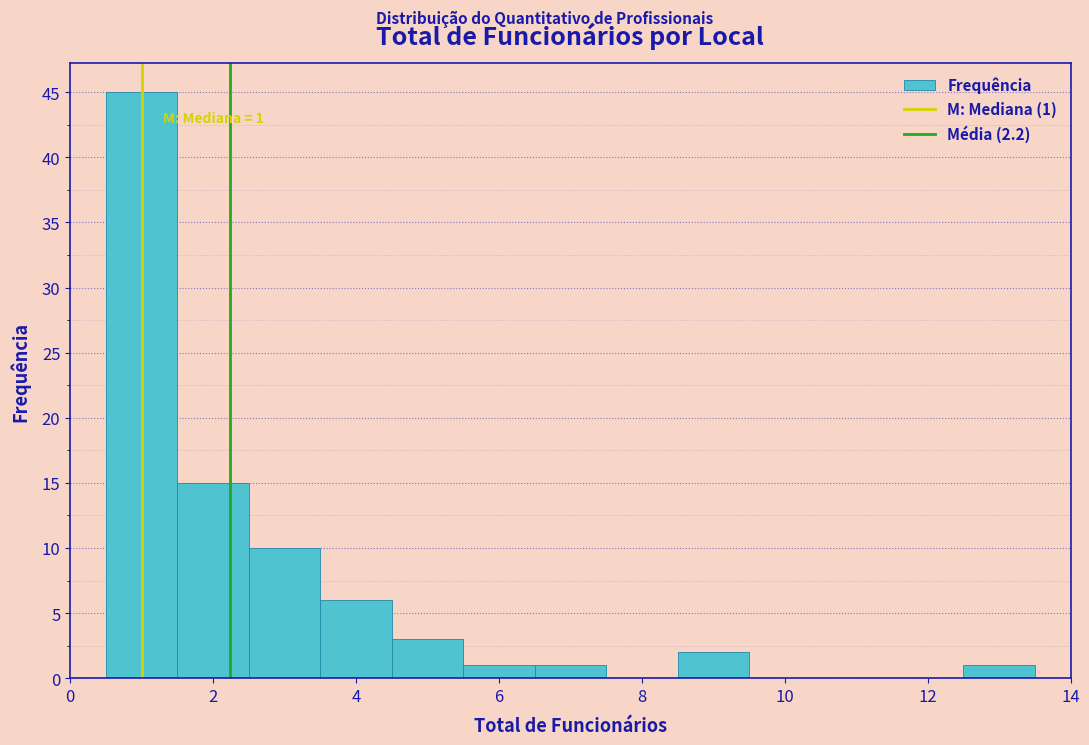

Over which range of the x-axis is the bar tallest?

0.5 to 1.5